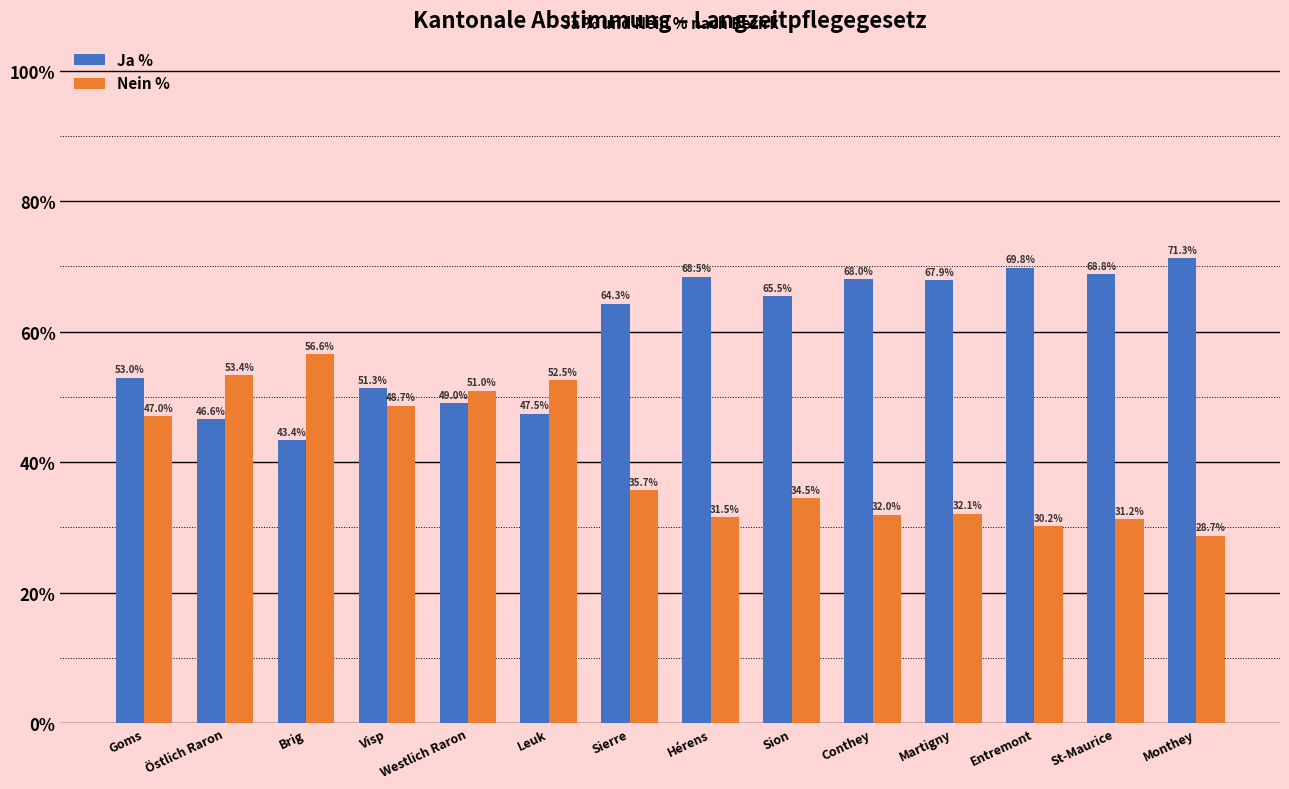

Where does the Nein % series first go above 35?

Goms